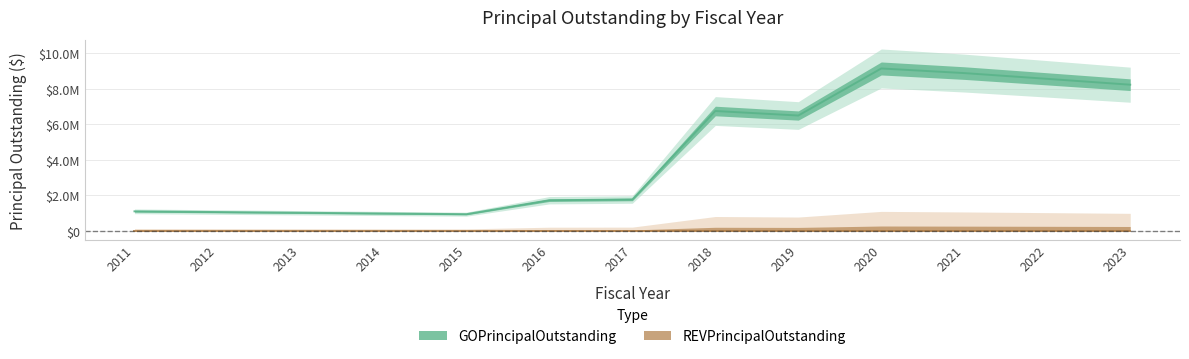

True or false: the data shows 2428715 at 2019.

False